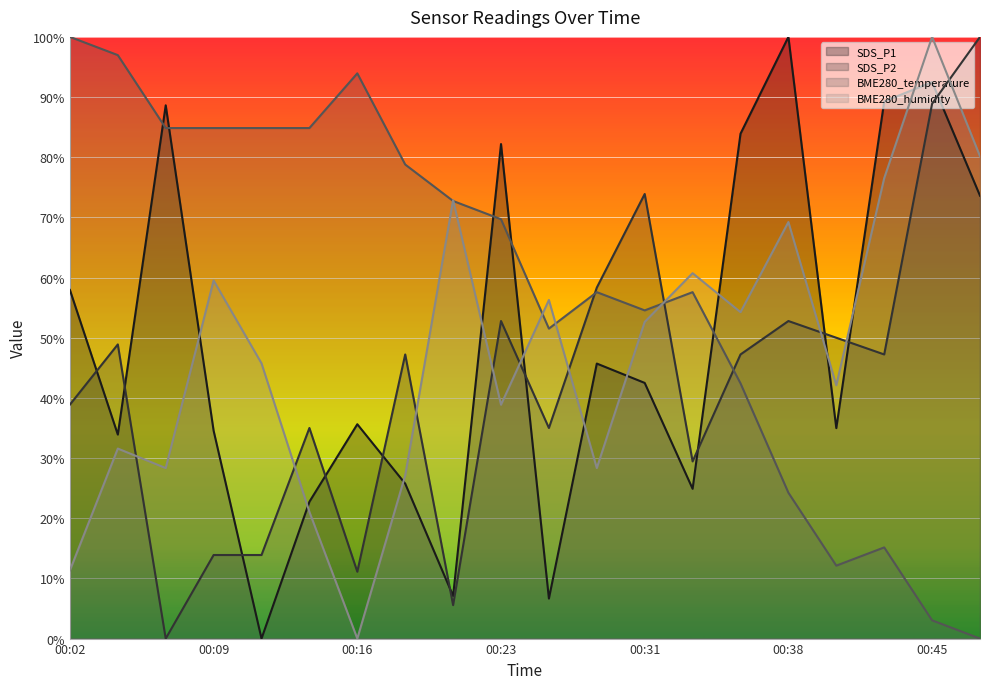

What is the difference between the maximum and minimum values in the SDS_P1 series?

1.0